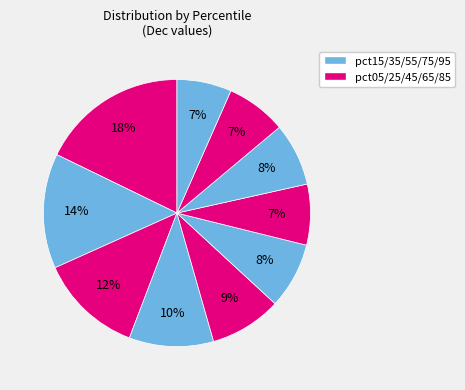

Which slice is the largest?

pct05